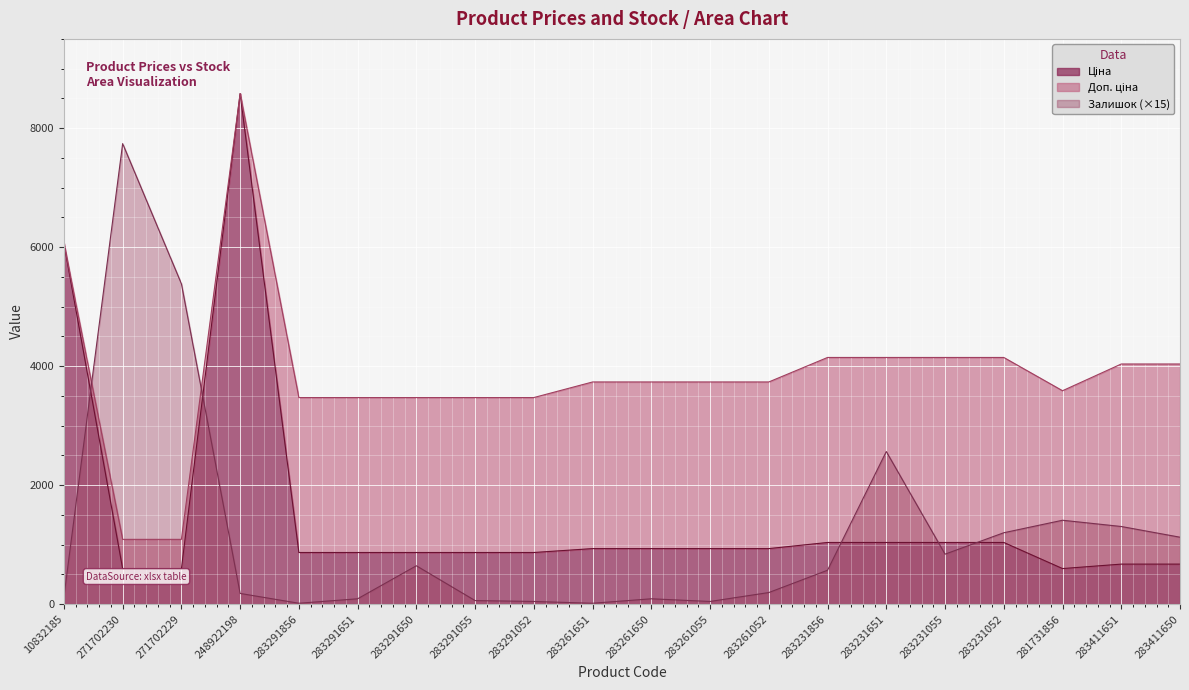

What is the label of the 7th point from the right?

283231856